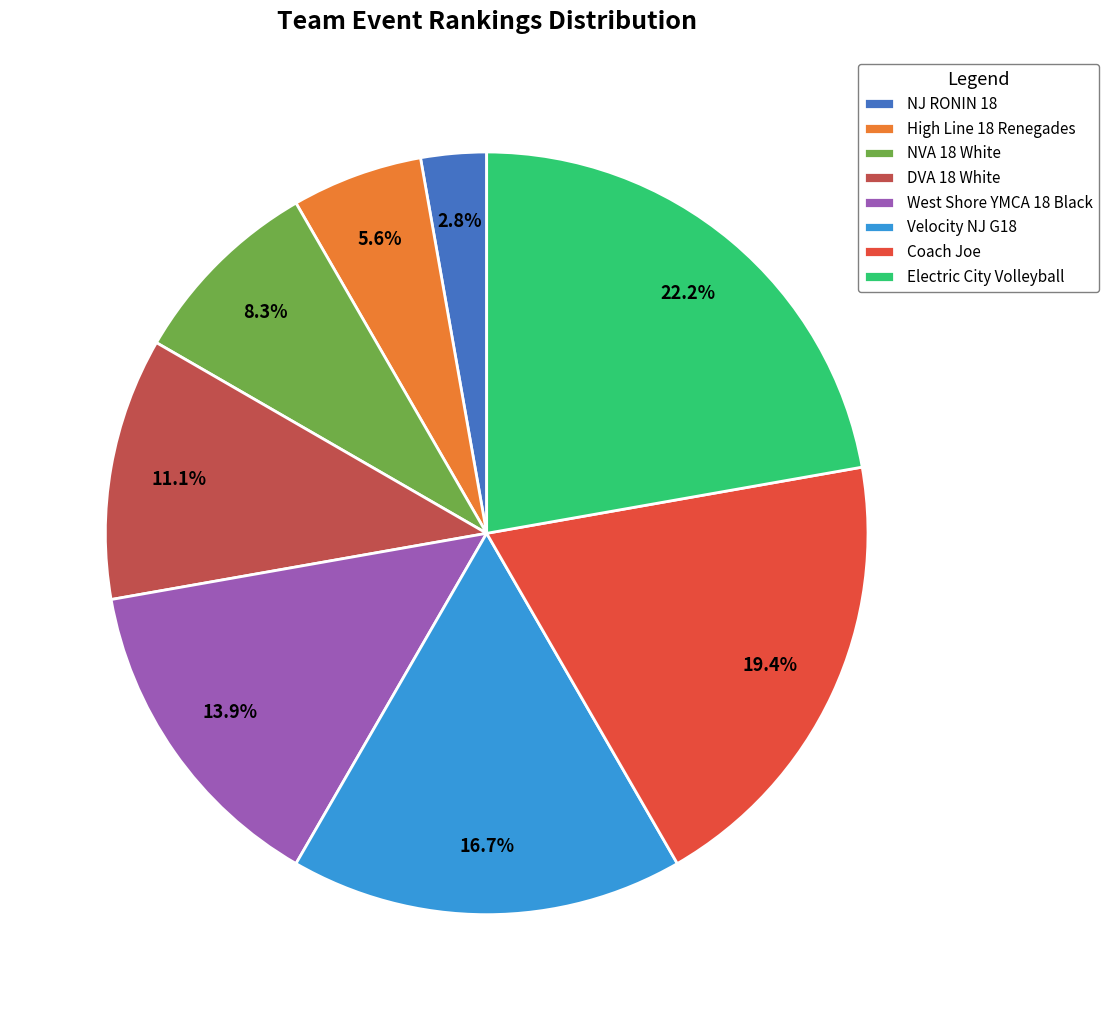

Count the number of slices in the pie.

8